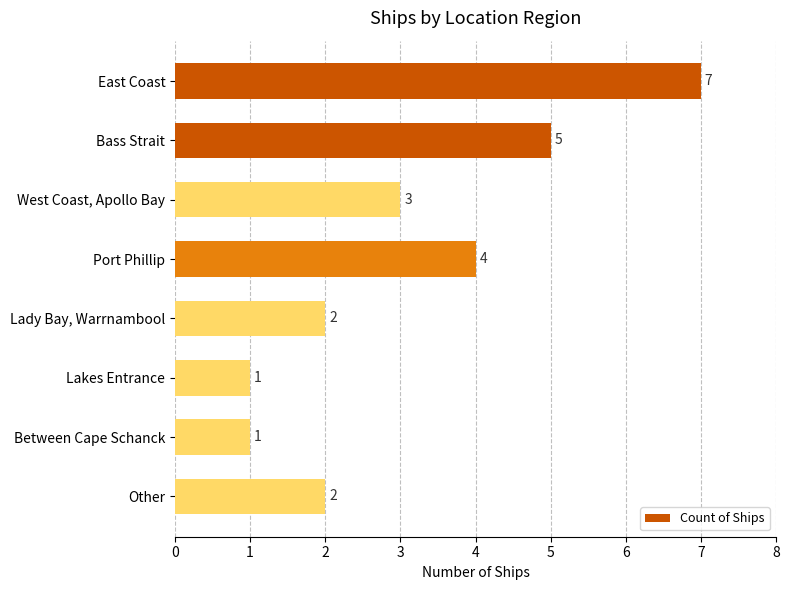

The chart shows a value of 3 at Lady Bay, Warrnambool. True or false?

False